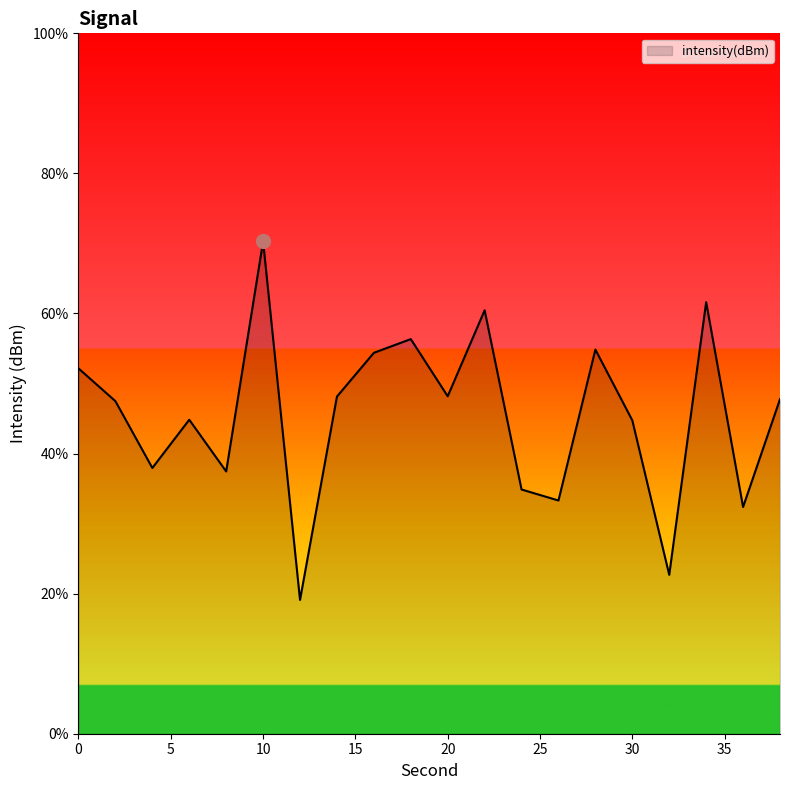

What is the maximum value shown in the chart?

70.3